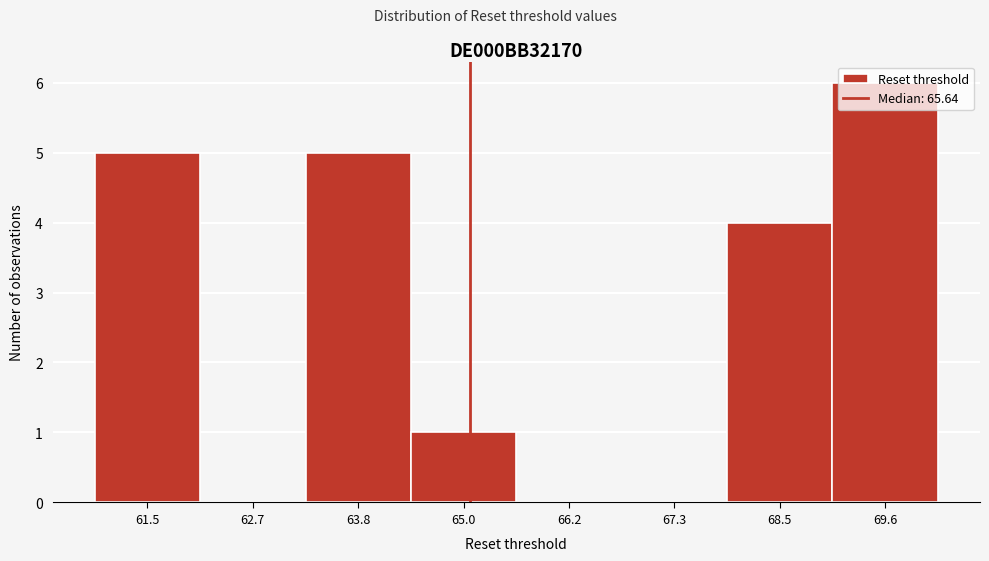

What is the sum of the values at 67.3 and 69.6?

6